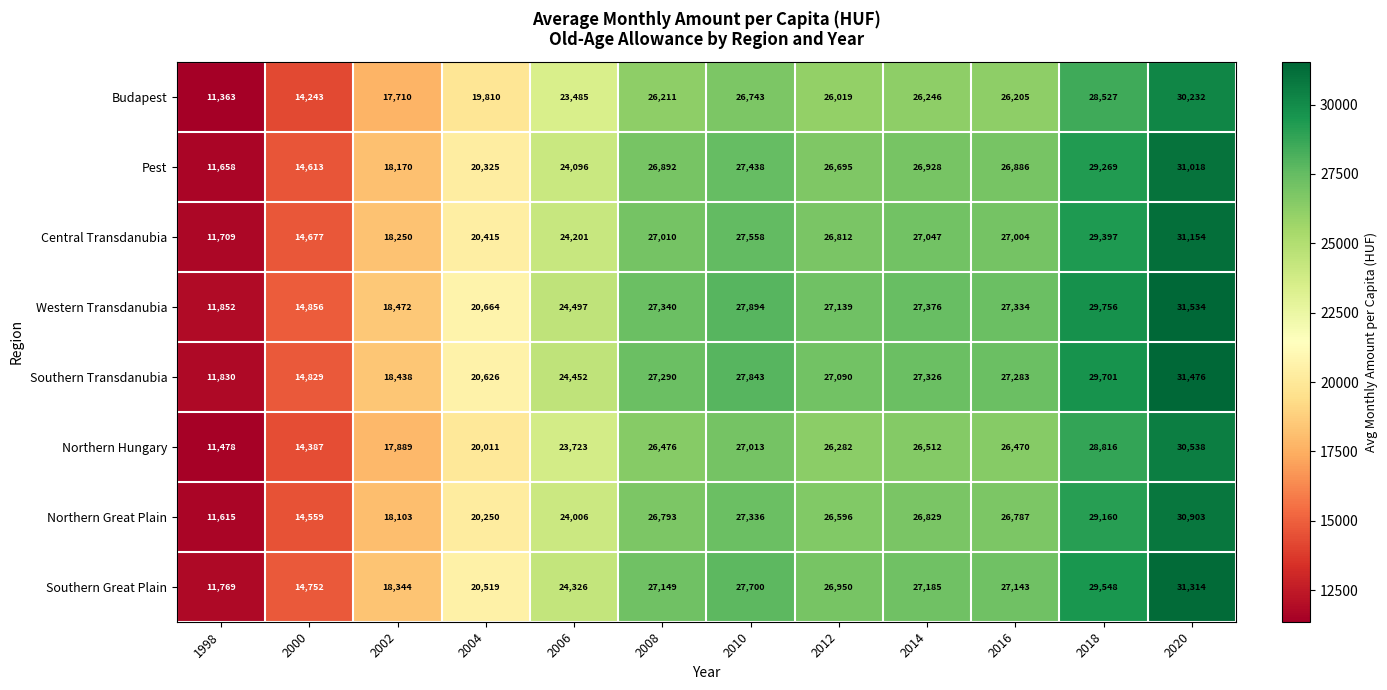

Where is Southern Transdanubia nearest to the value 21653?

2004